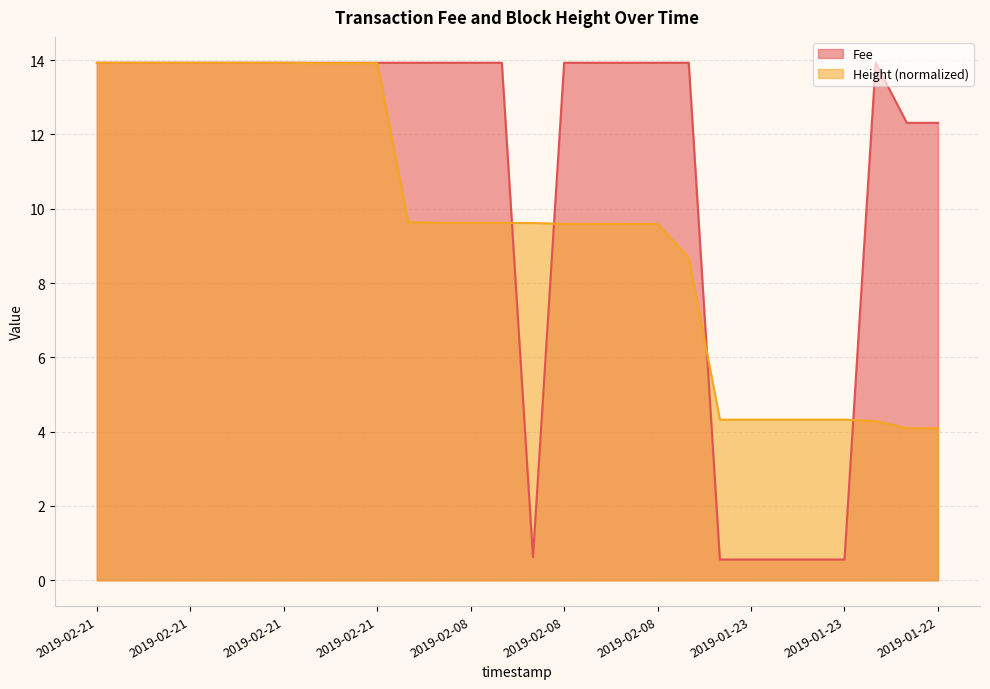

True or false: Height has a value of 4.3 at 2019-01-23 14:28:24.

True